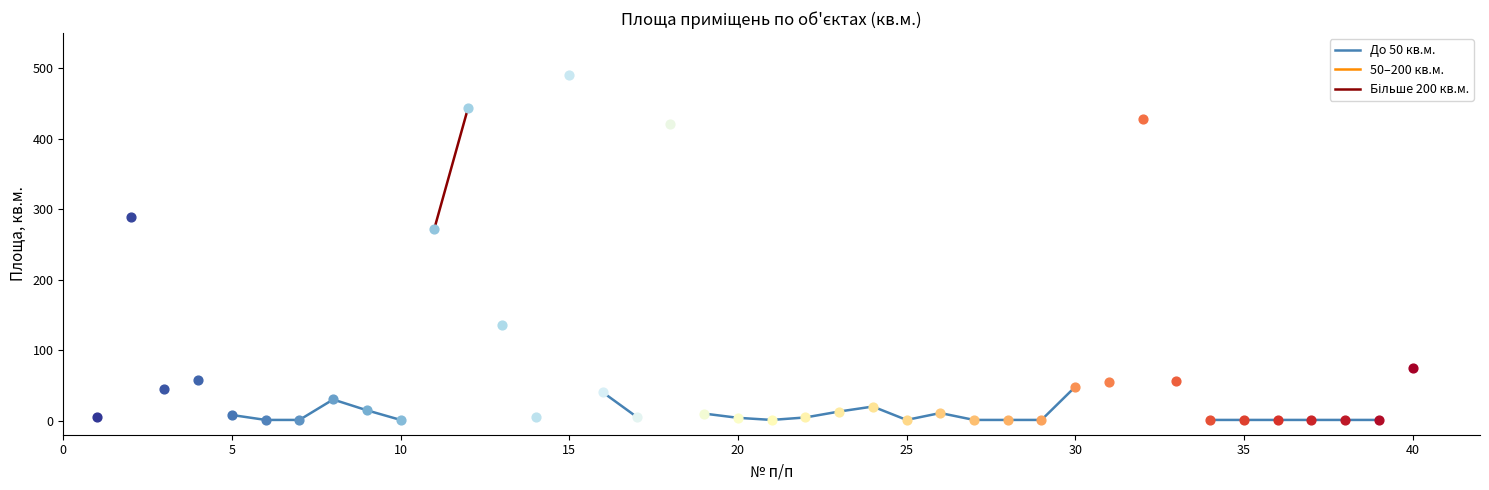

Which series reaches the minimum Y coordinate?

До 50 кв.м.